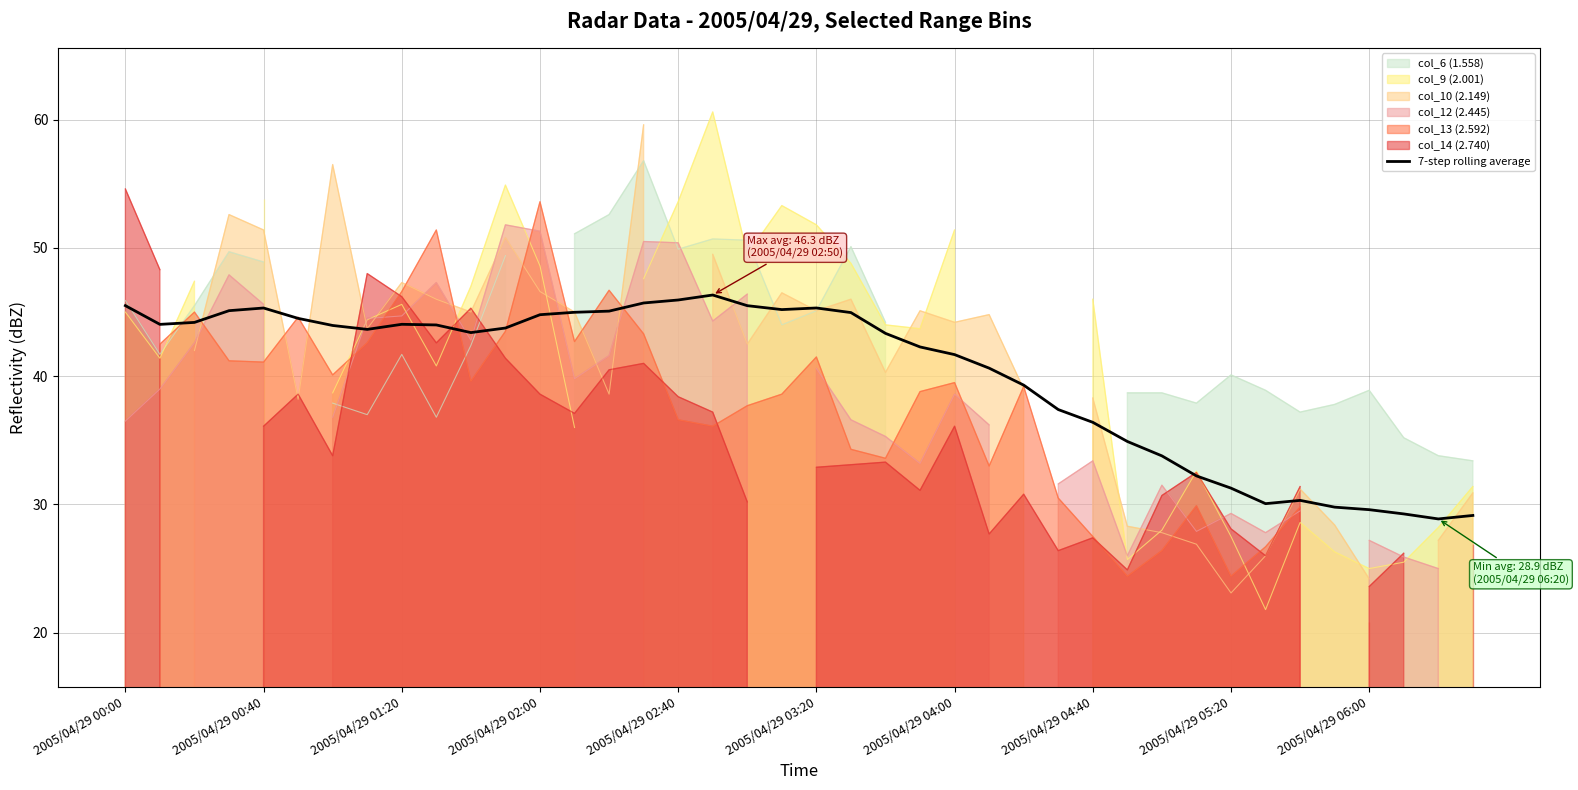

The value of 7-step rolling average at 2005/04/29 03:20 is 45.3. True or false?

True